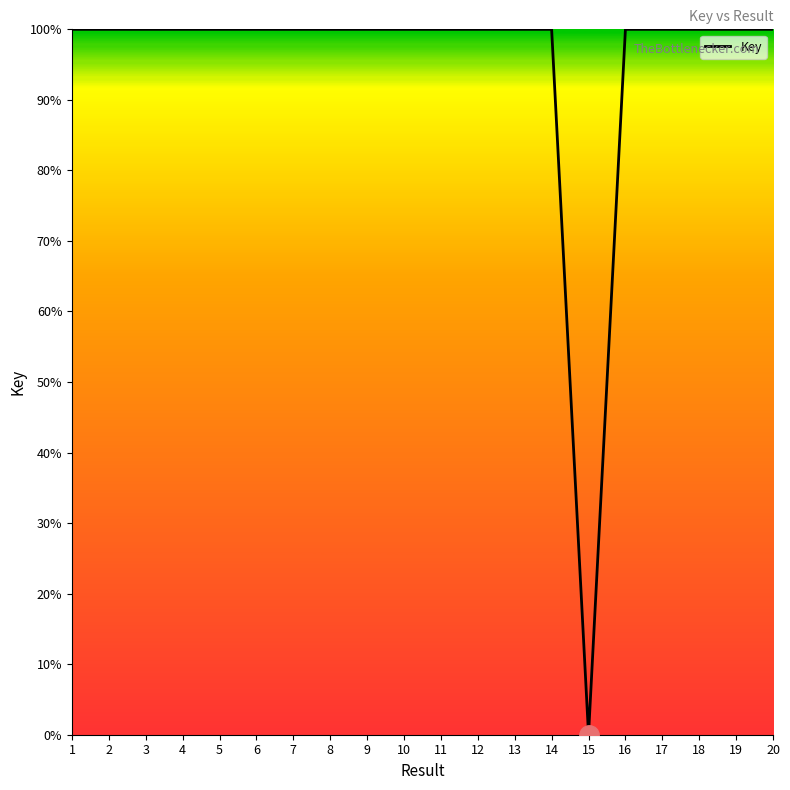

How many lines are shown in the chart?

1